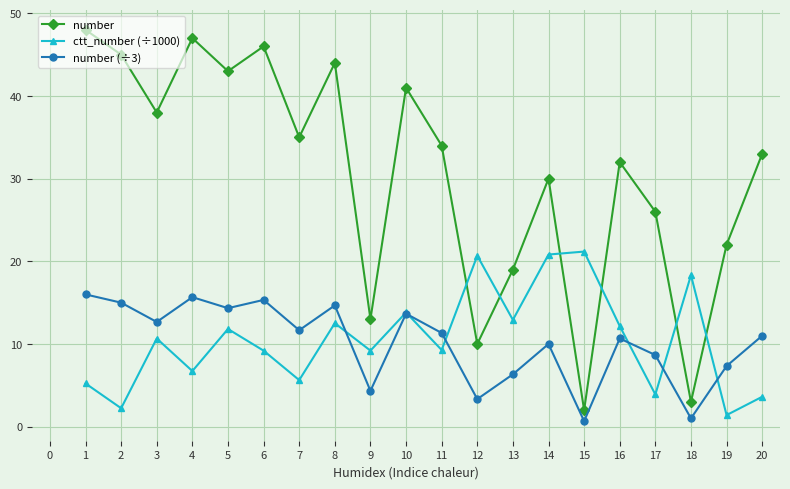

Which series has the largest total across all categories?

number